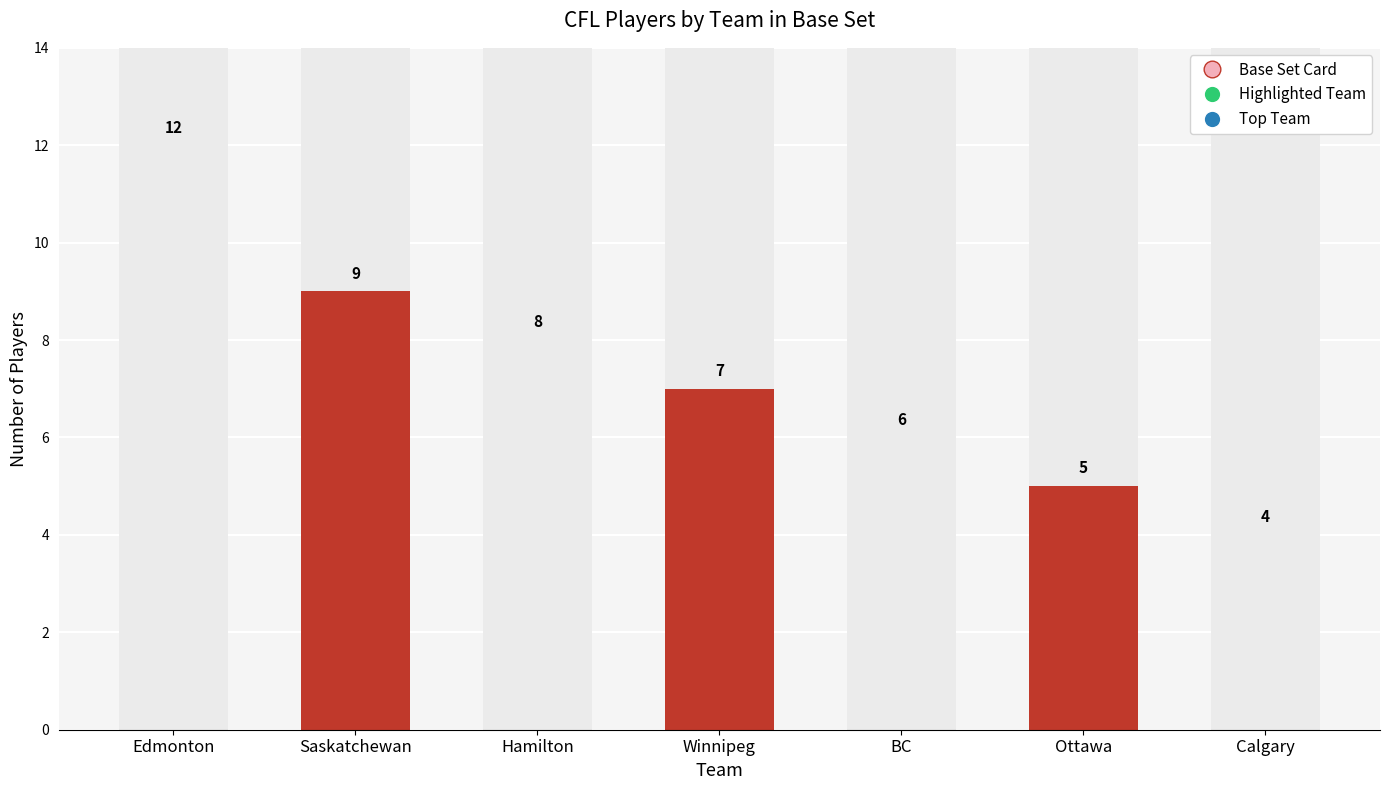

How many bars are there in total?

7